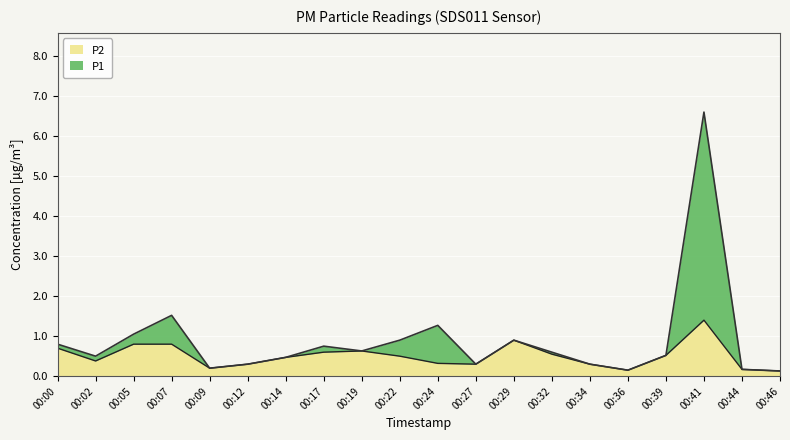

Between 00:24 and 00:27, which series saw the biggest shift?

P1